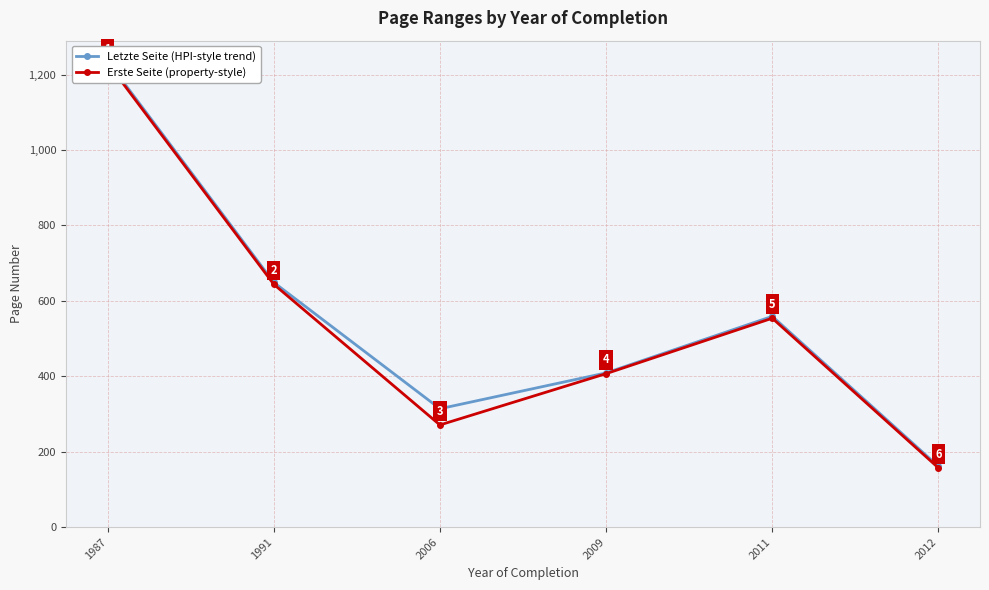

Where is the first local maximum for Erste Seite (property-style)?

2011